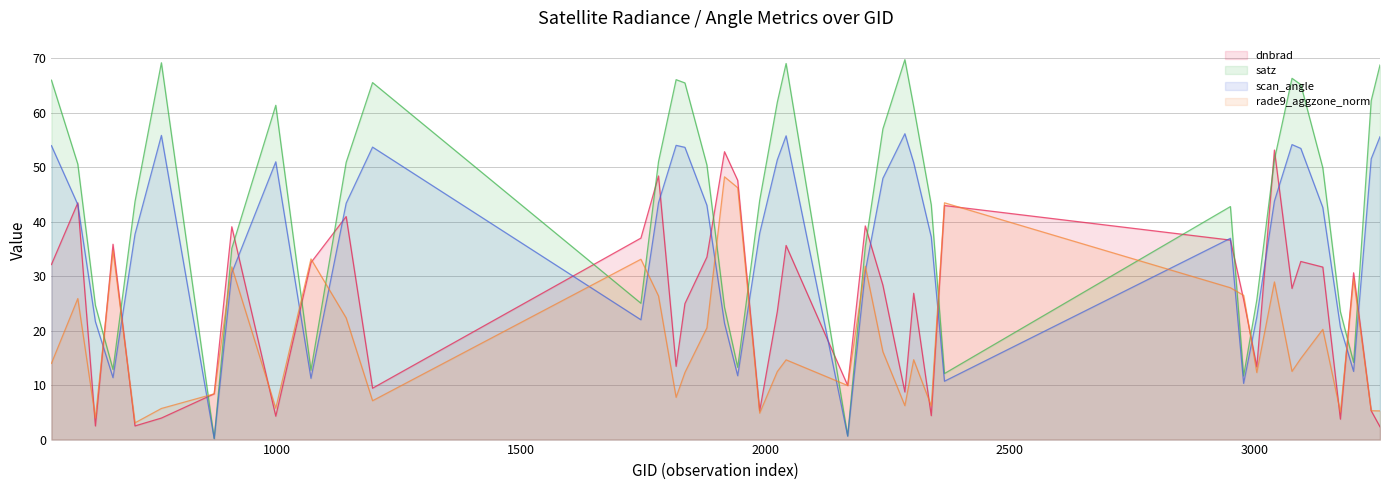

Which series ends up on top after the final intersection of dnbrad and satz?

satz